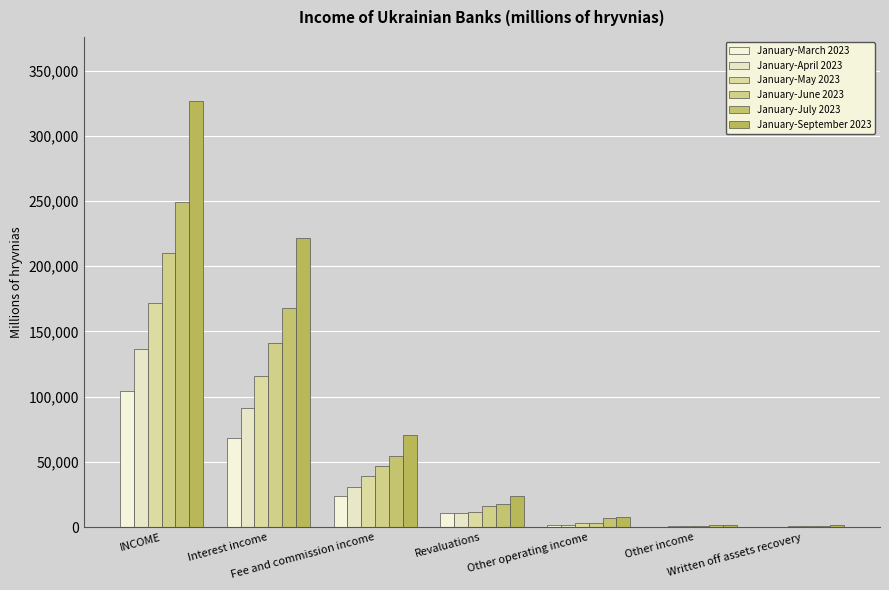

What is the total value across all series at Revaluations?

91286